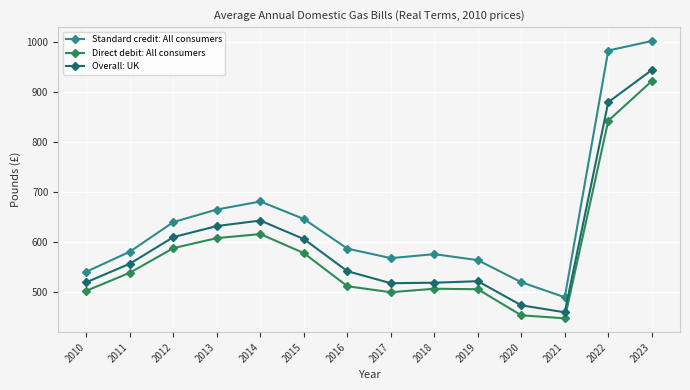

True or false: Direct debit: All consumers and Standard credit: All consumers cross at least once.

False